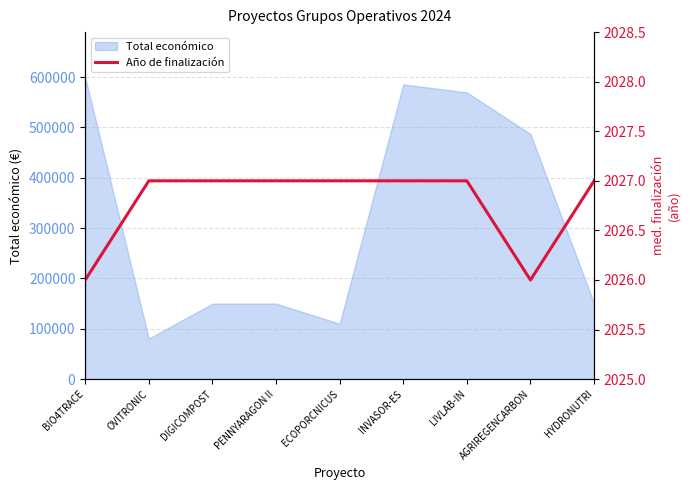

Reading left to right, extract all data points from this chart.

2026	2027	2027	2027	2027	2027	2027	2026	2027